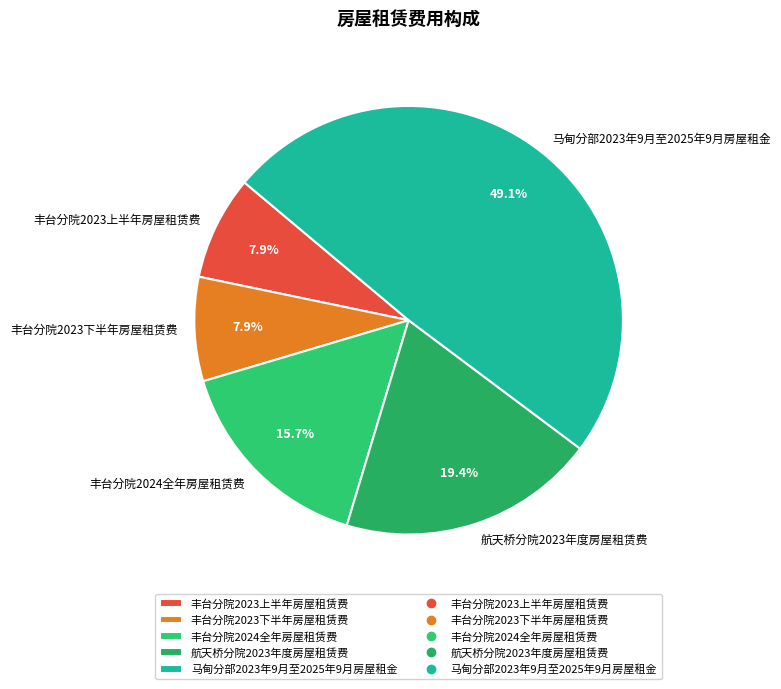

Is there a majority slice in this chart?

No